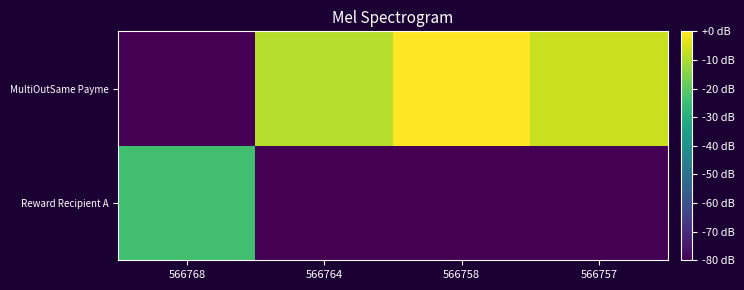

Reading left to right, extract all data points from this chart.

Reward Recipient A: 566768=-24.1	566764=-577.3	566758=-577.3	566757=-577.3
MultiOutSame Payme: 566768=-577.3	566764=-9.0	566758=0.0	566757=-6.5